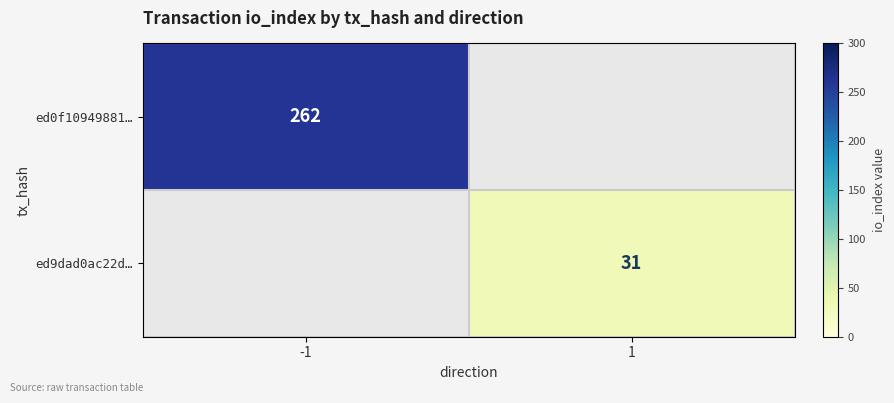

The value of ed0f10949881… at -1 is 163. True or false?

False